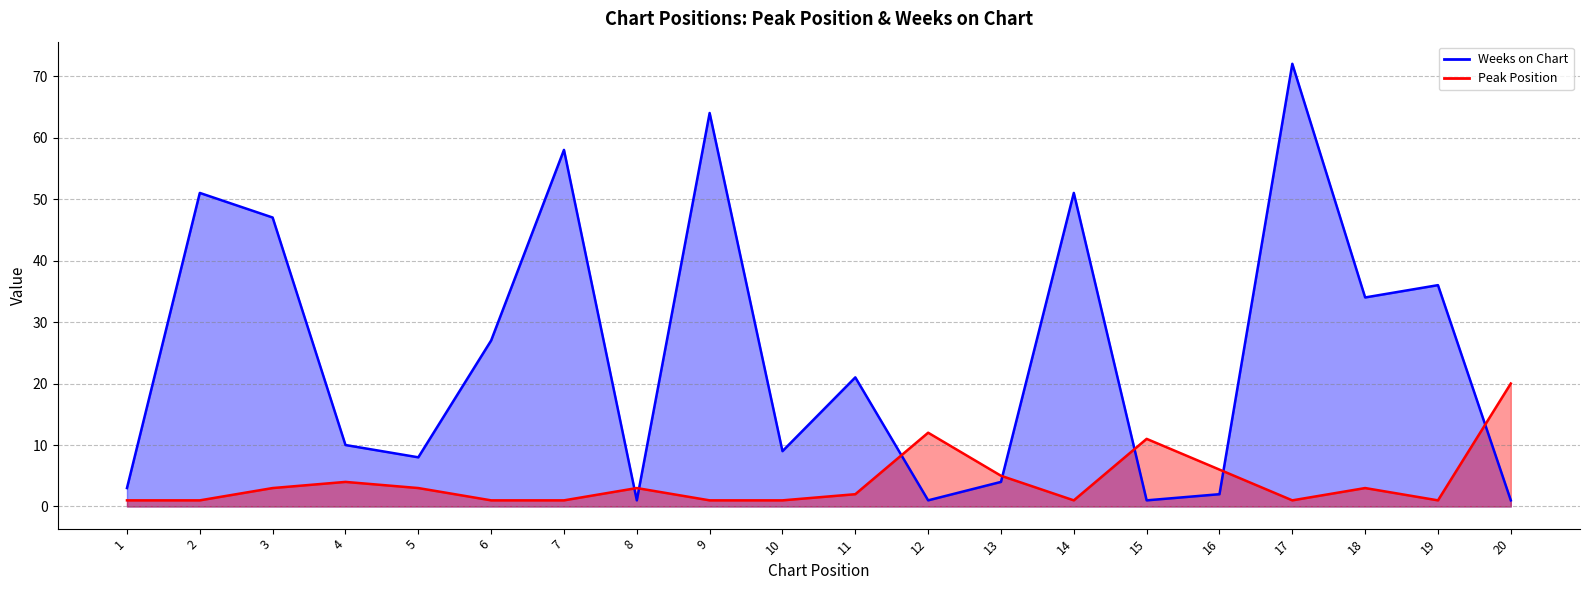

Between 2 and 16, which series saw the biggest shift?

Weeks on Chart